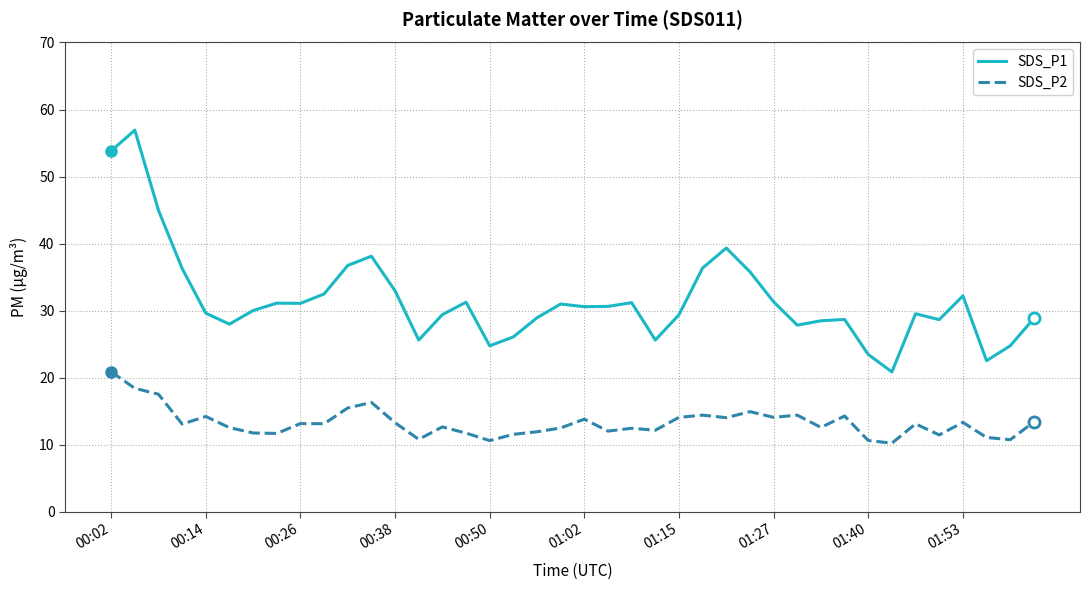

What is the maximum value for SDS_P1?

56.9